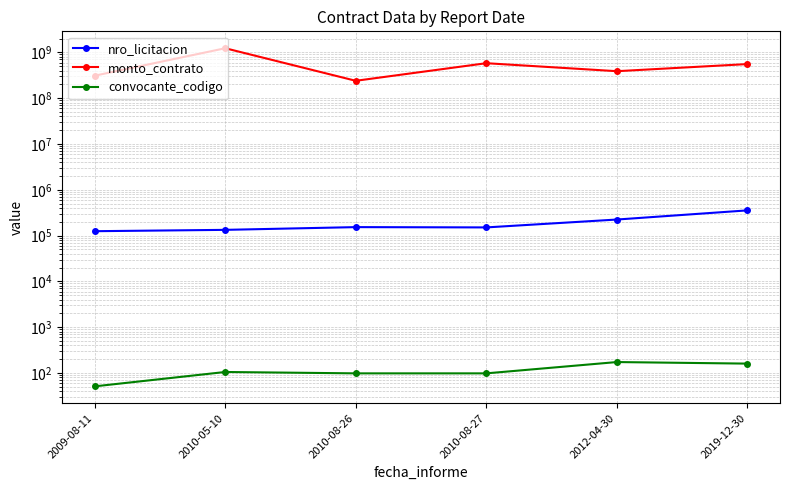

Between 2009-08-11 and 2010-05-10, which series saw the biggest shift?

monto_contrato